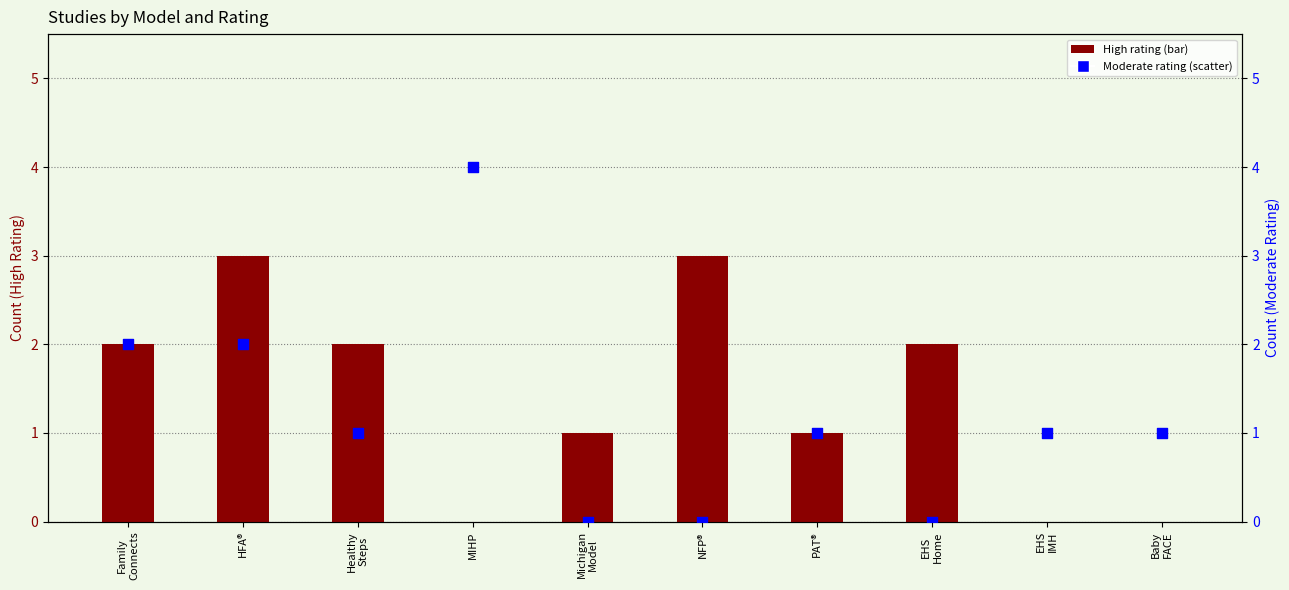

Is the value of High at NFP® greater than the value of Moderate at EHS
Home?

Yes